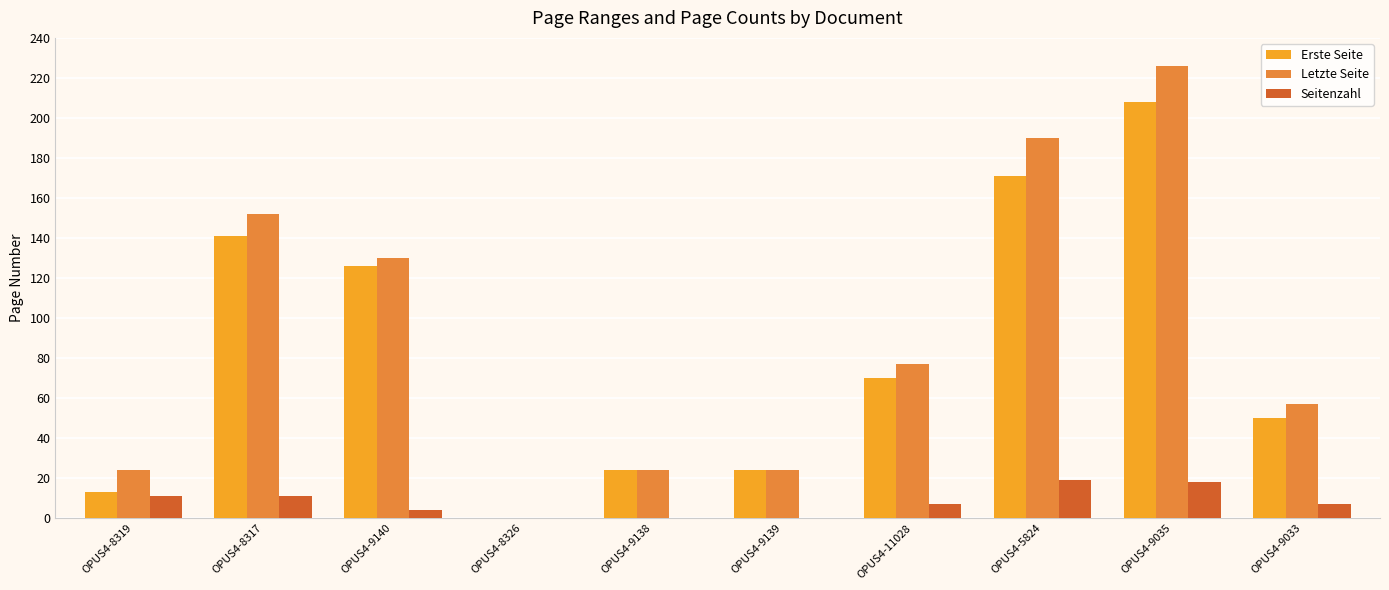

What is the greatest value displayed?

226